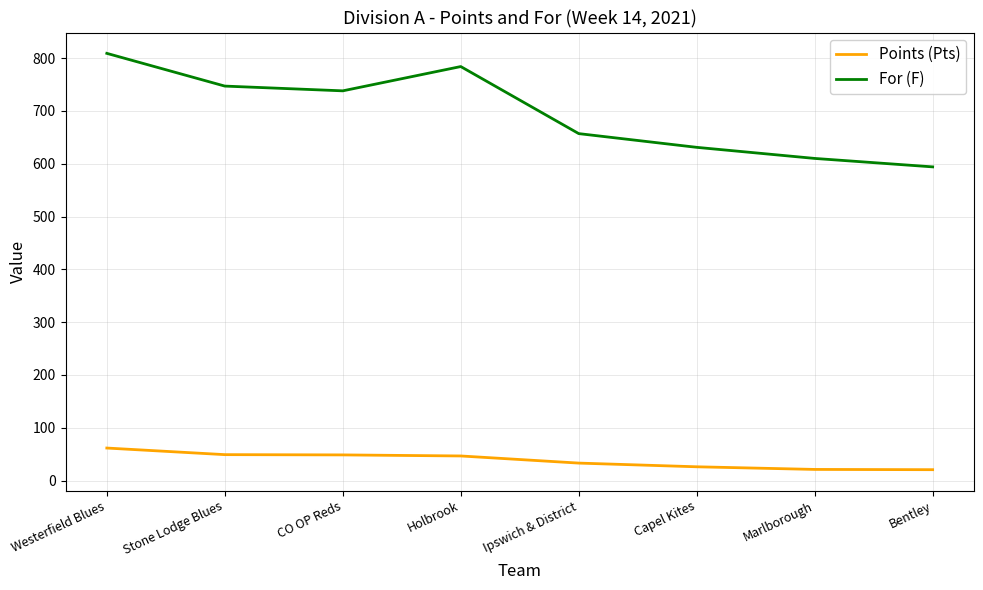

Rank the categories by For (F) value from lowest to highest.

Bentley, Marlborough, Capel Kites, Ipswich & District, CO OP Reds, Stone Lodge Blues, Holbrook, Westerfield Blues